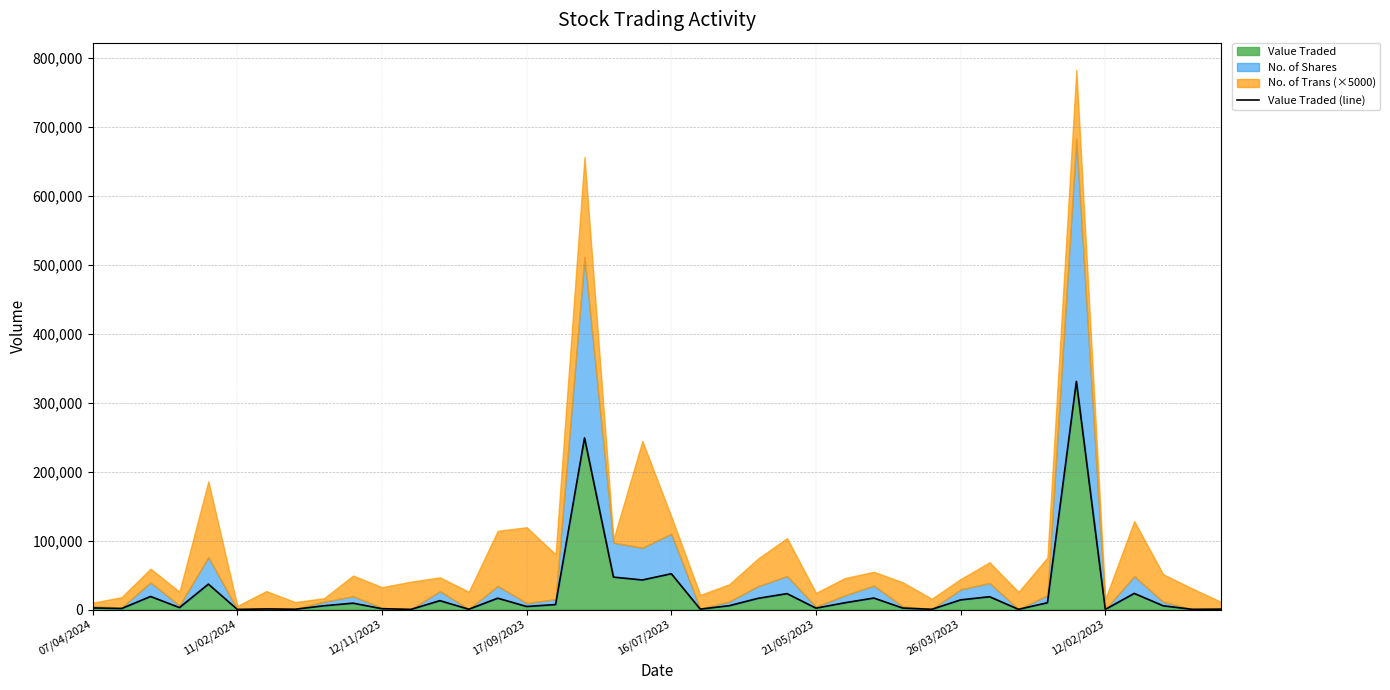

What is the maximum value shown in the chart?

331008